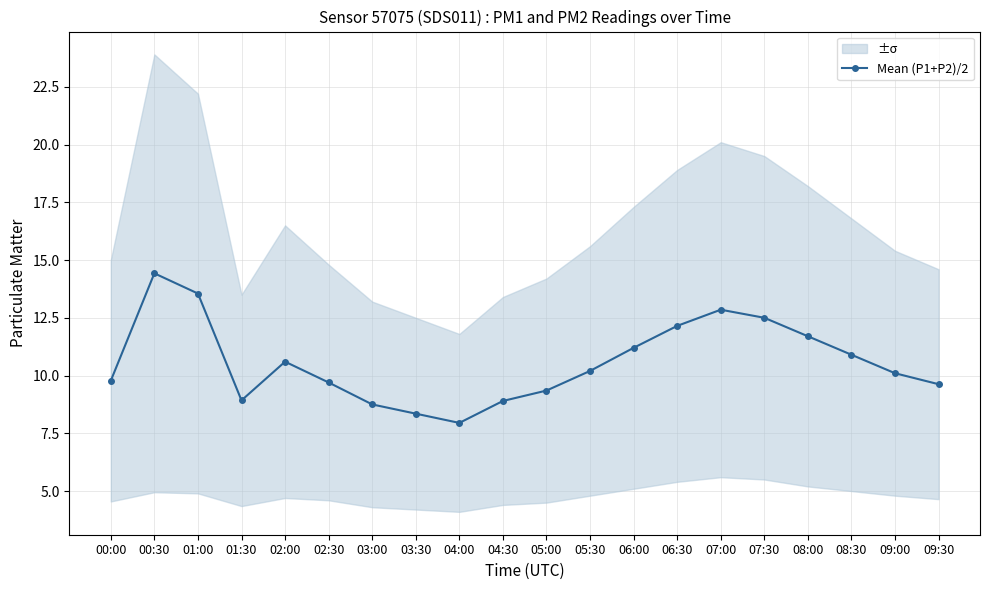

What is the label of the 12th point from the right?

04:00